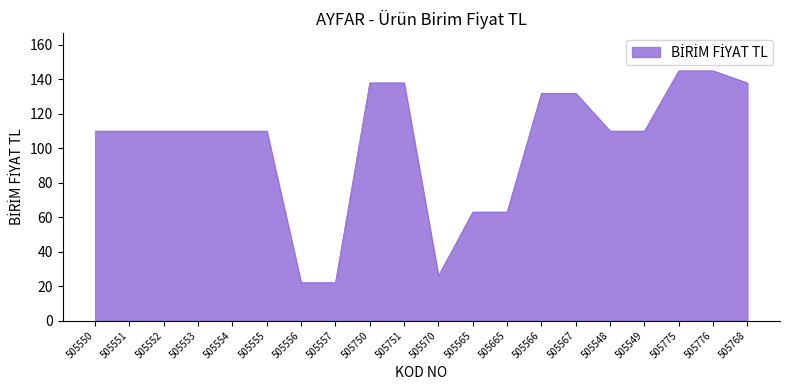

What is the difference between the maximum and minimum values?

123